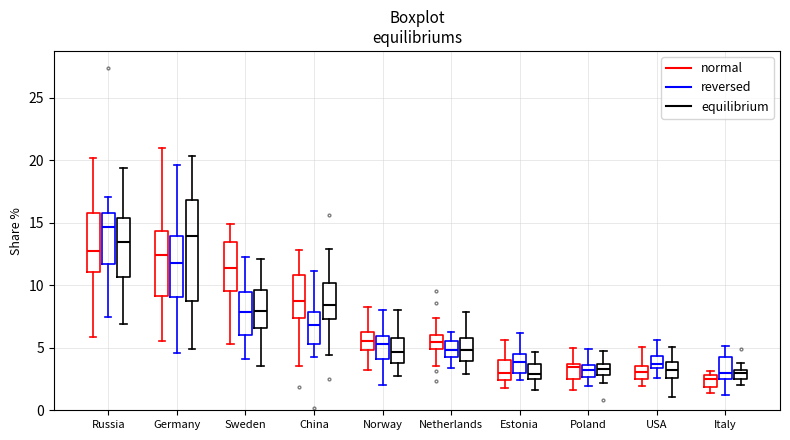

Where is the upper edge of the box for Germany (reversed) on the y-axis? The values are not printed on the chart, so give them approximately, as read against the axis.

14.0